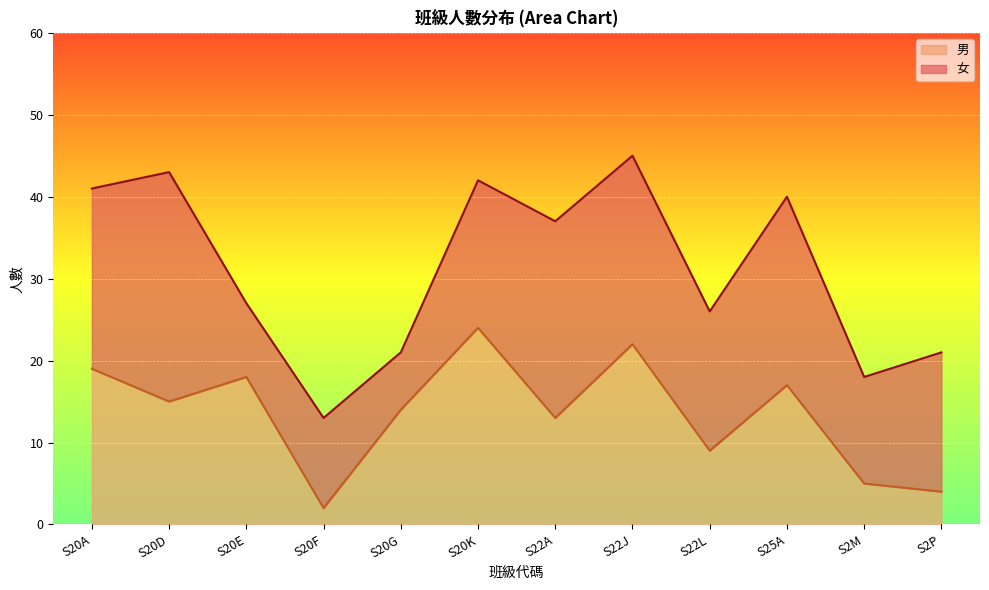

Reading right to left, extract all data points from this chart.

S2P=4	S2M=5	S25A=17	S22L=9	S22J=22	S22A=13	S20K=24	S20G=14	S20F=2	S20E=18	S20D=15	S20A=19